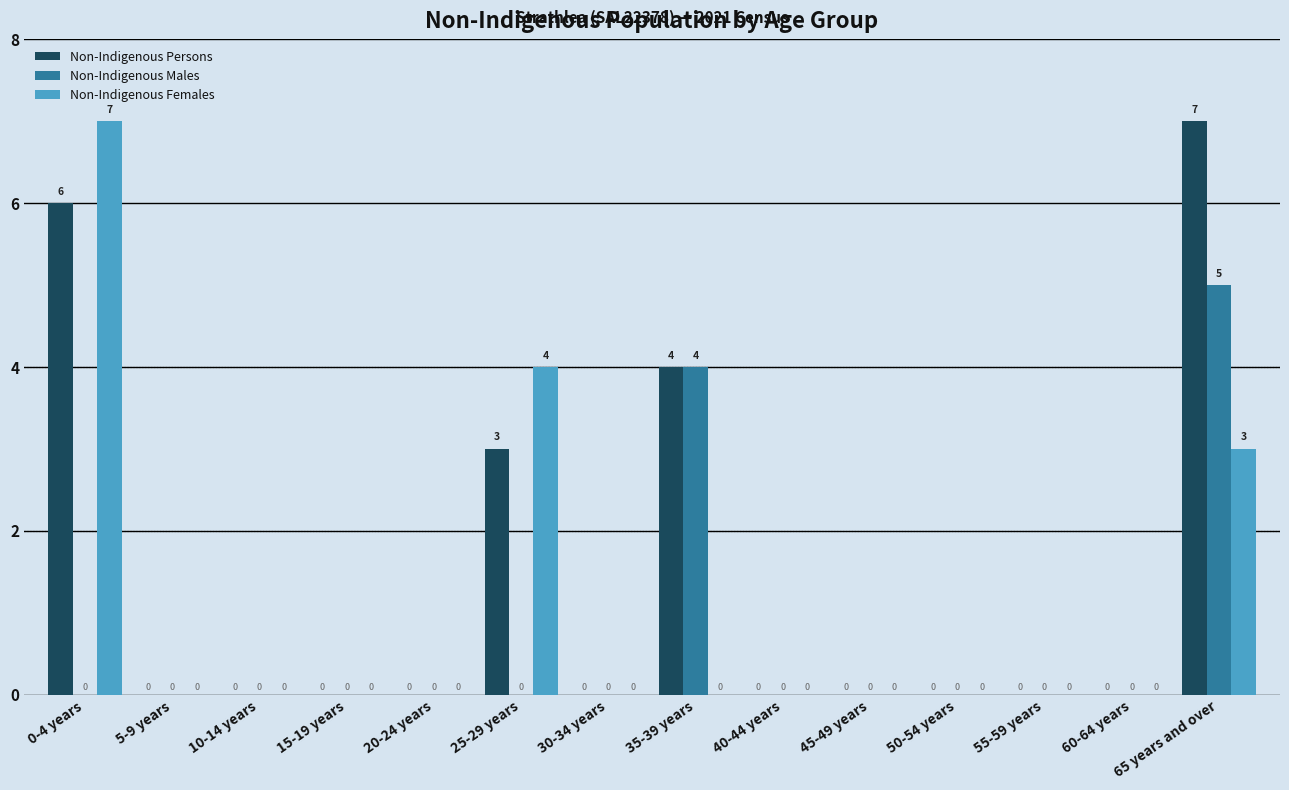

True or false: Non-Indigenous Persons has a value of -4 at 5-9 years.

False